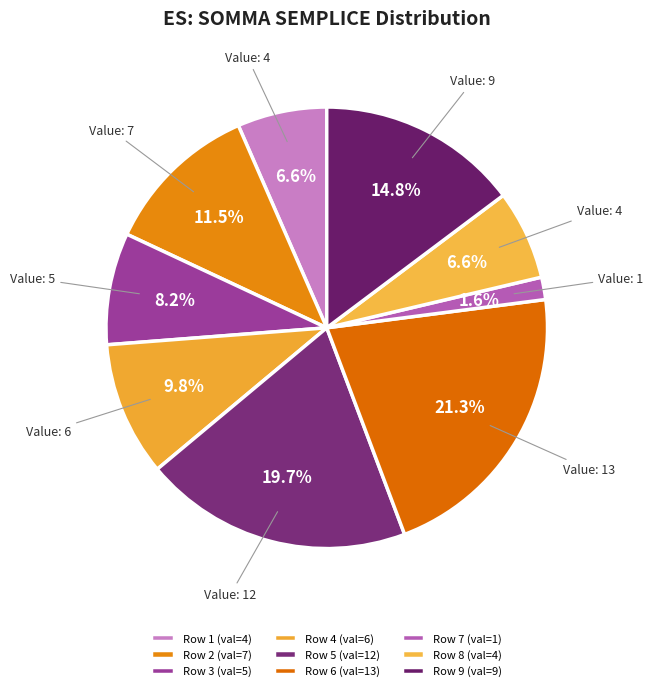

How many segments does this pie chart have?

9